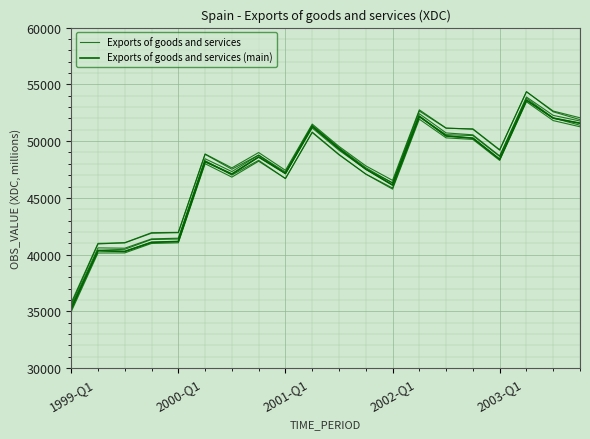

What is the difference between the maximum and minimum values in the Exports of goods and services (main) series?

18342